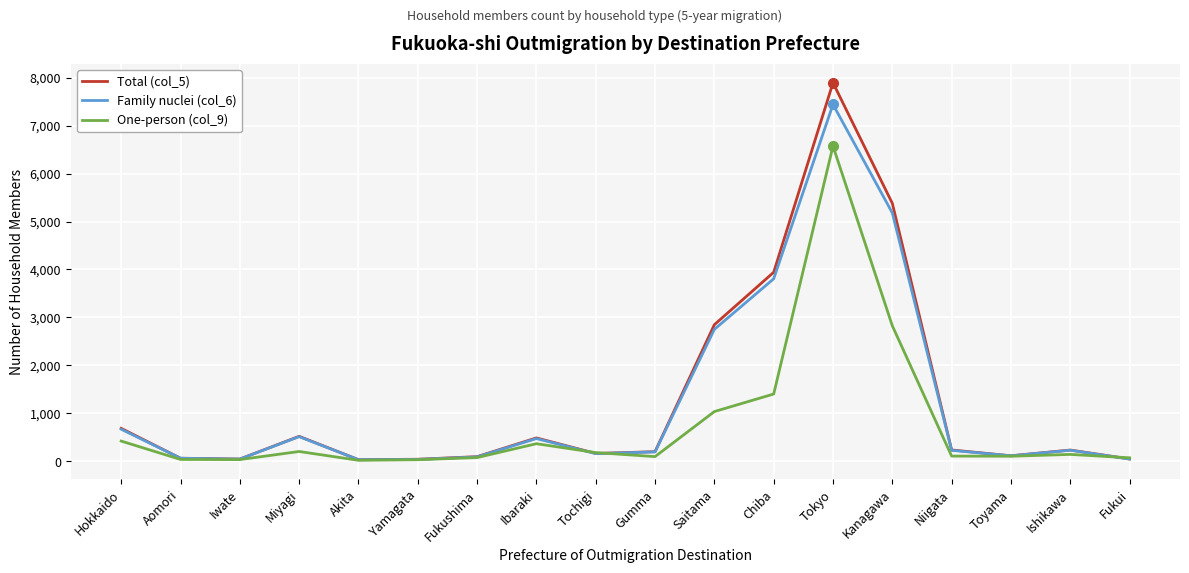

What is the greatest value displayed?

7893